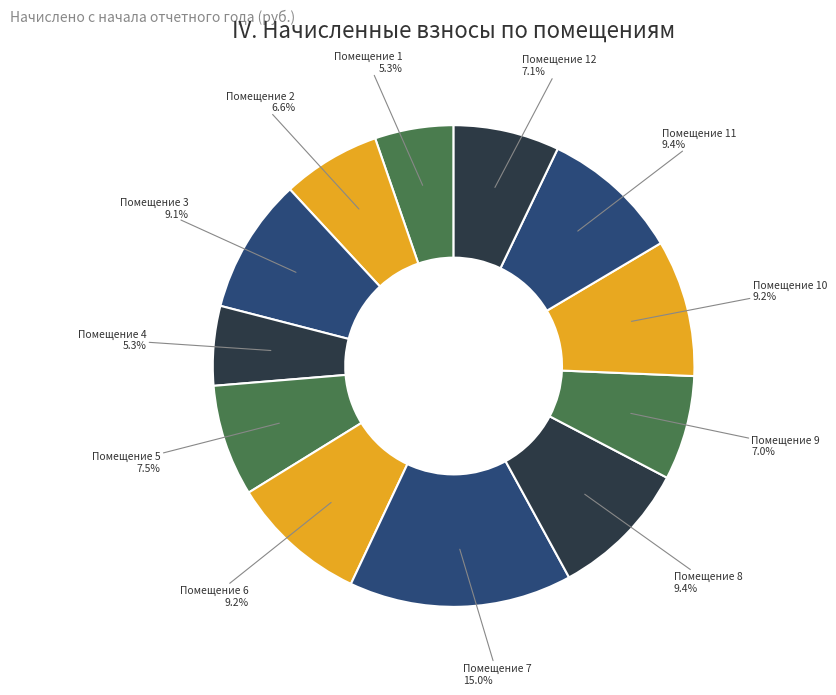

Count the number of slices in the pie.

12